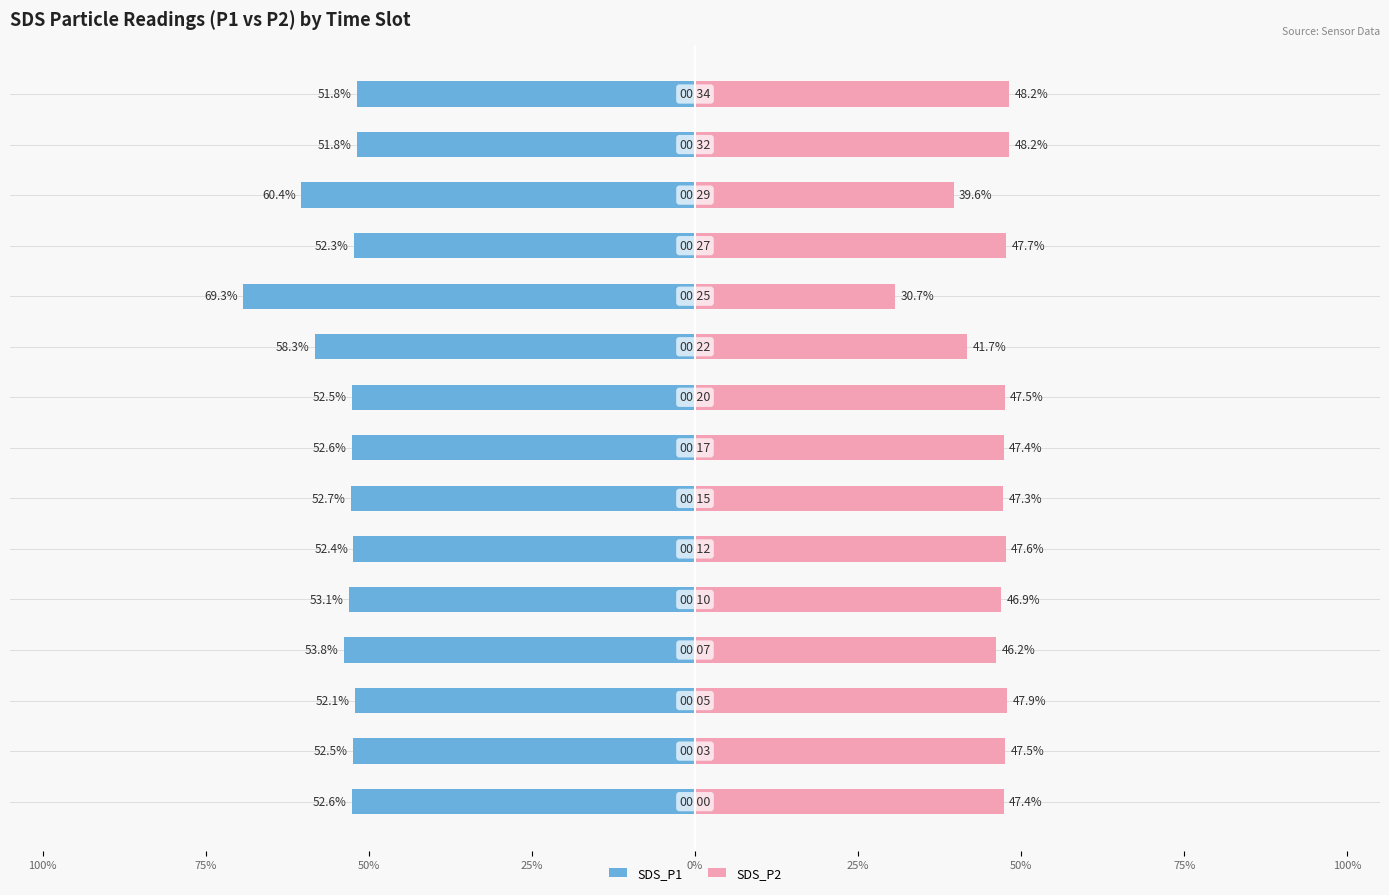

What are all the series names shown in the legend?

SDS_P1, SDS_P2